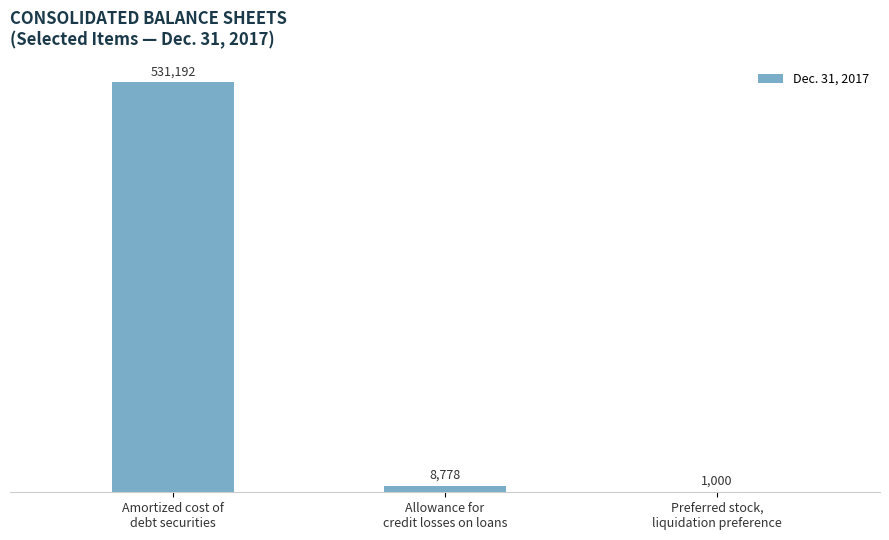

Where is the data nearest to the value 266096?

Allowance for
credit losses on loans